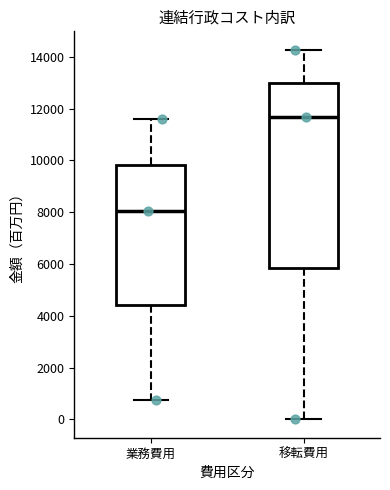

Which box has the highest median line?

移転費用